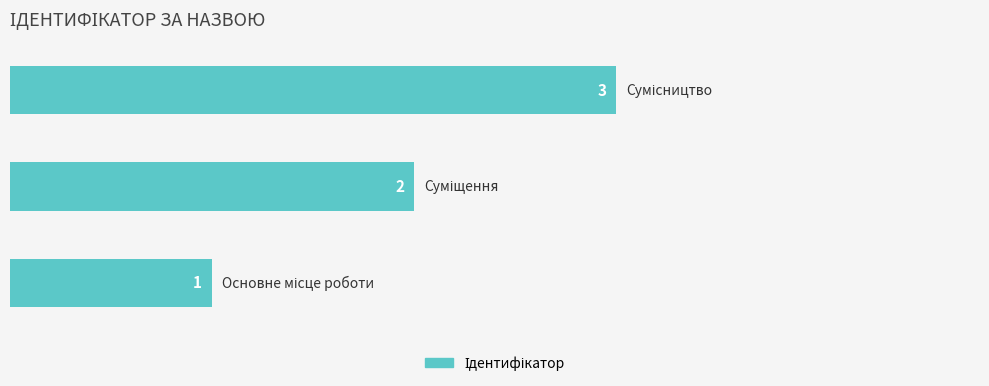

How many values are between 1 and 3?

3